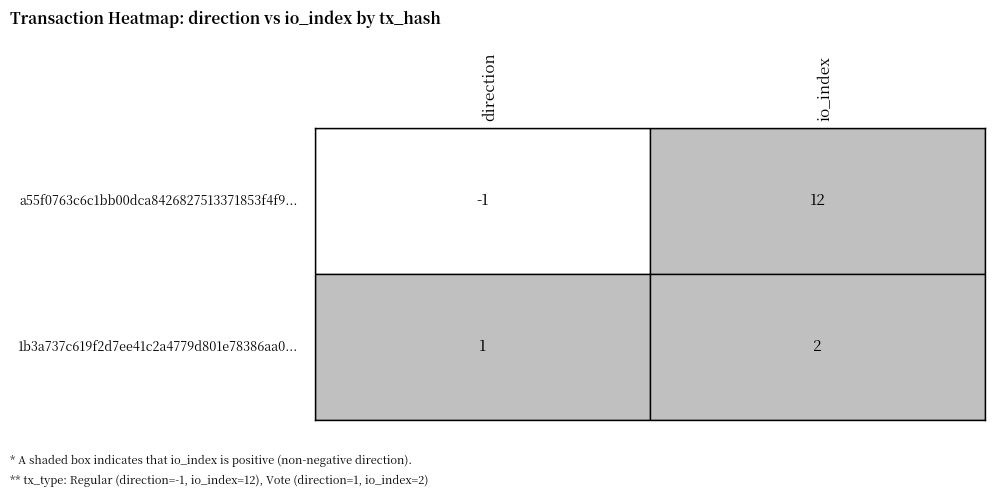

List the series in order of their overall mean, highest first.

a55f0763c6c1bb00dca8426827513371853f4f9, 1b3a737c619f2d7ee41c2a4779d801e78386aa0